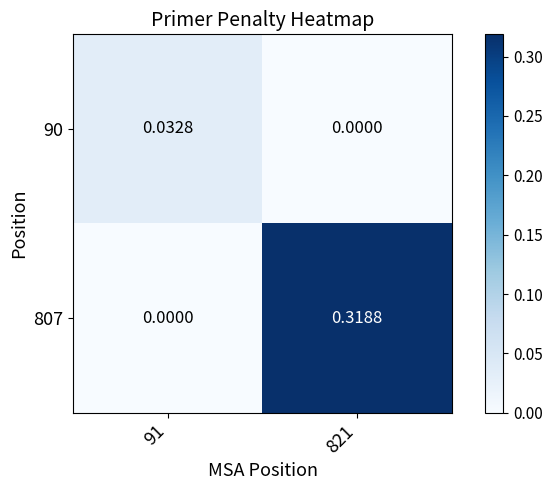

How many data points does each series have?

2